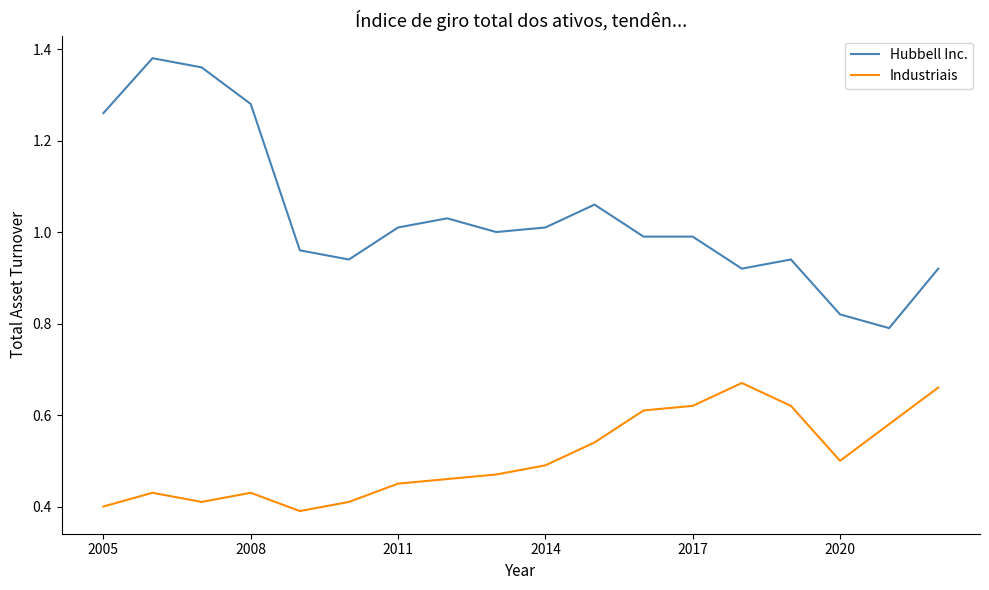

Which series has the largest total across all categories?

Hubbell Inc.